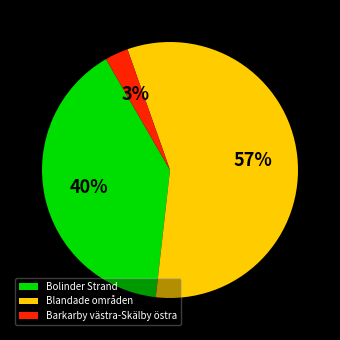

To the nearest percent, what is the average slice percentage?

33%